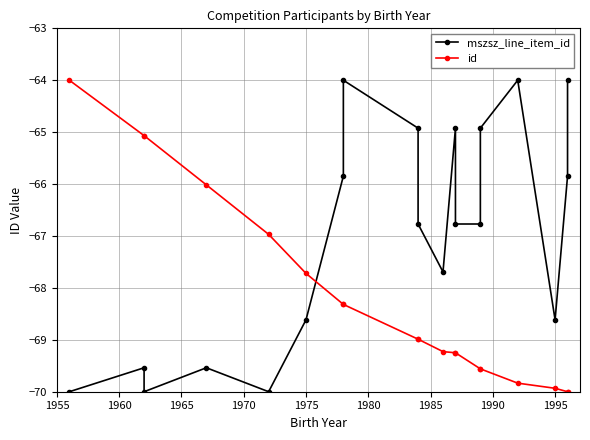

Is it true that mszsz_line_item_id equals -104.0 at 11?

False